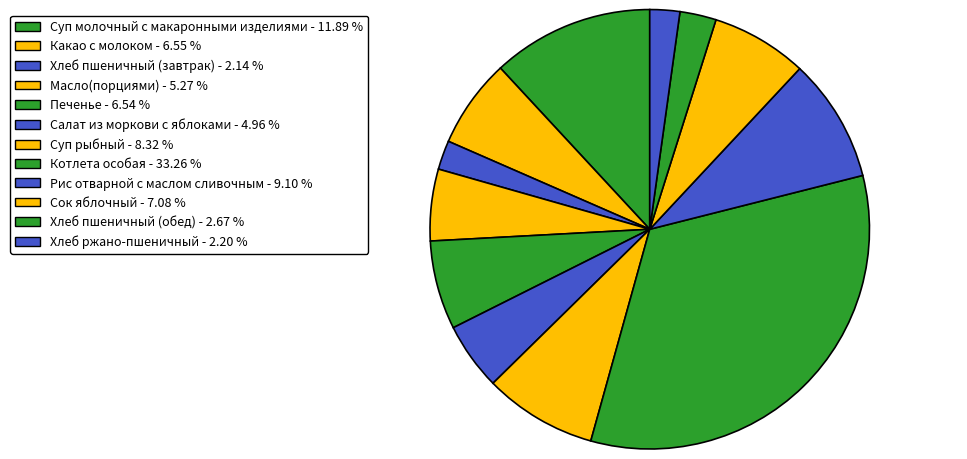

How many slices are in this pie chart?

12